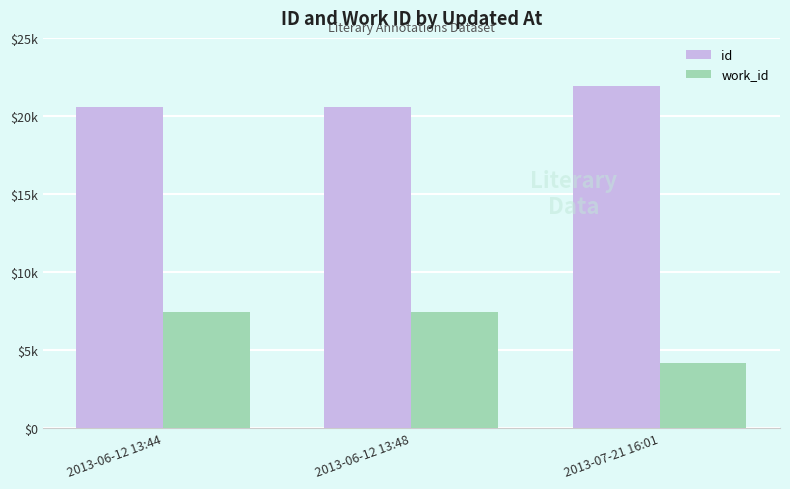

List the labels in order of id value, smallest first.

2013-06-12 13:44, 2013-06-12 13:48, 2013-07-21 16:01